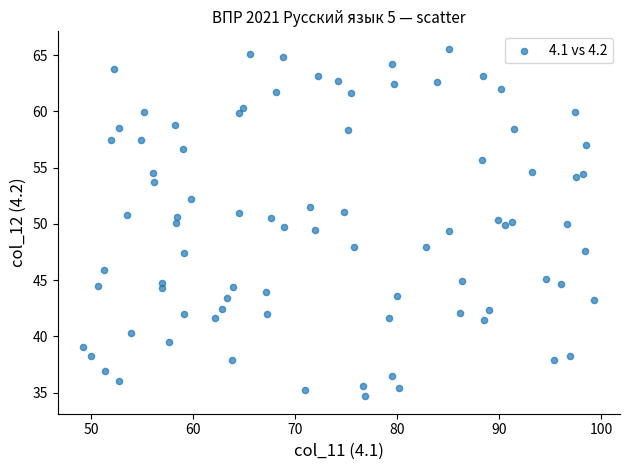

What is the range of X values (max minus min)?

50.1